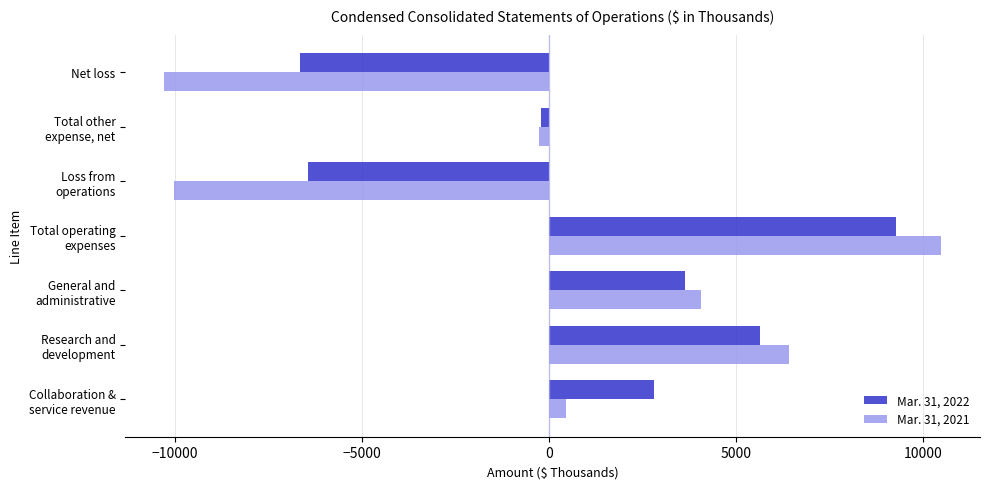

What are all the series names shown in the legend?

Mar. 31, 2022, Mar. 31, 2021